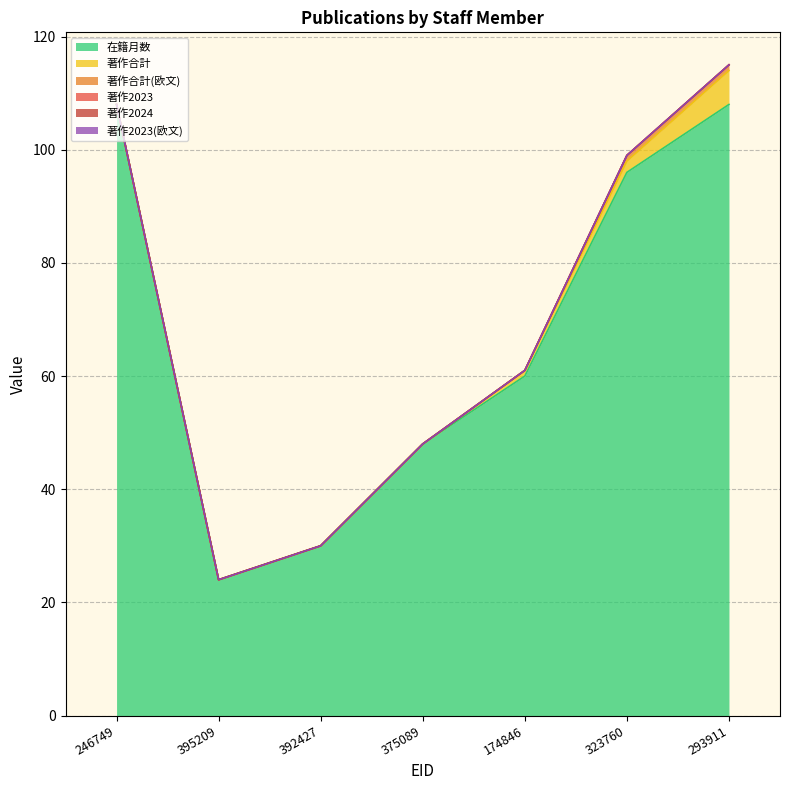

True or false: 著作2023 and 著作2024 cross at least once.

False